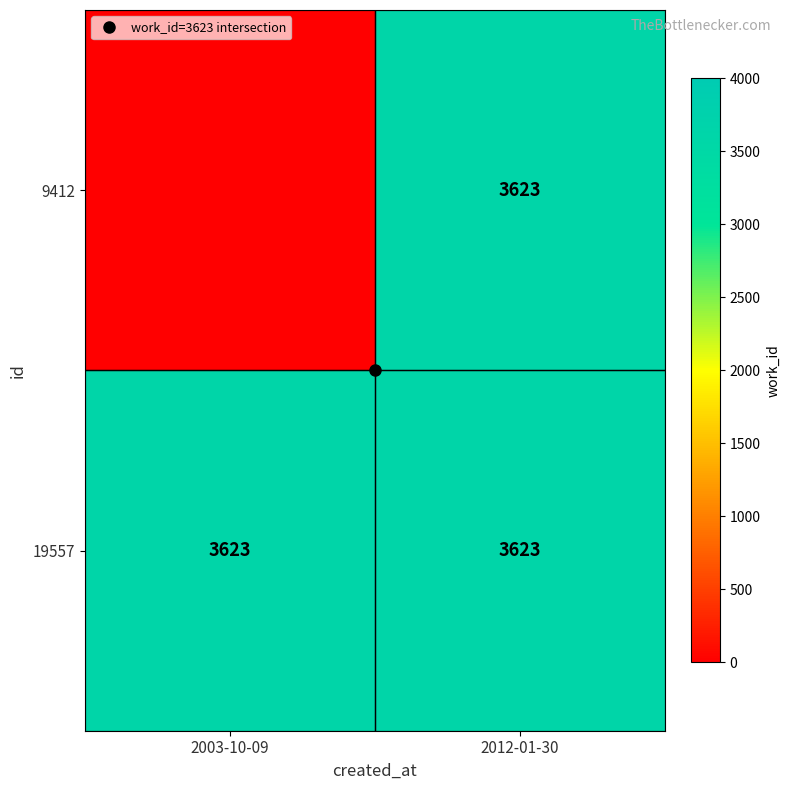

Is it true that 9412 equals -1322 at 2003-10-09?

False